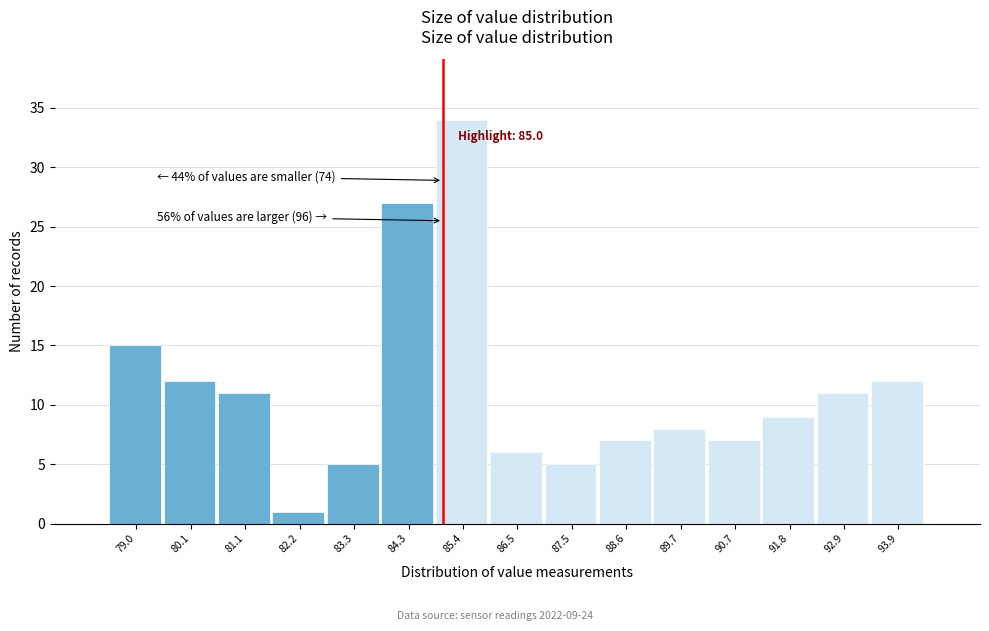

Over which range of the x-axis is the bar tallest?

84.8 to 86.0